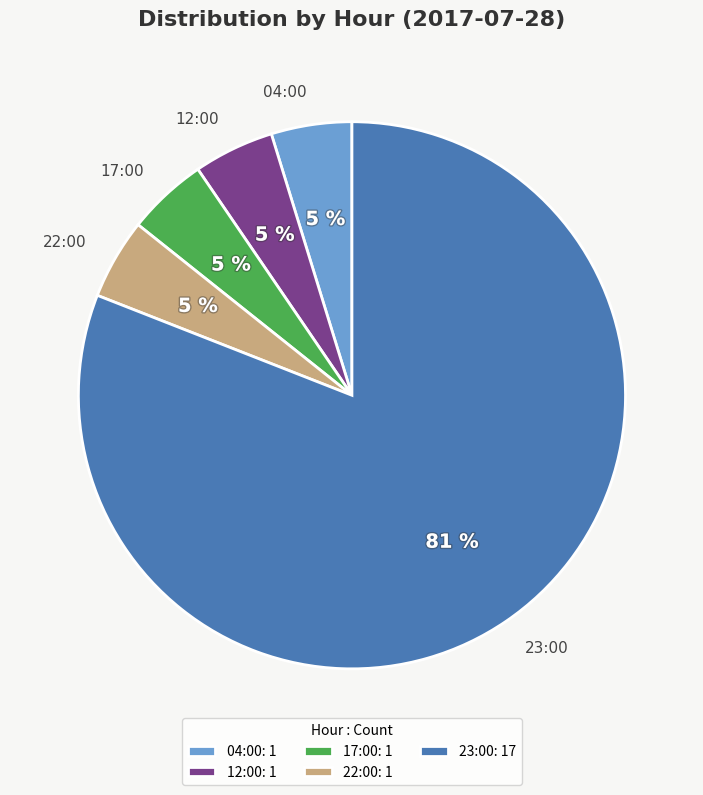

To the nearest percent, what portion does 12:00 represent?

5%